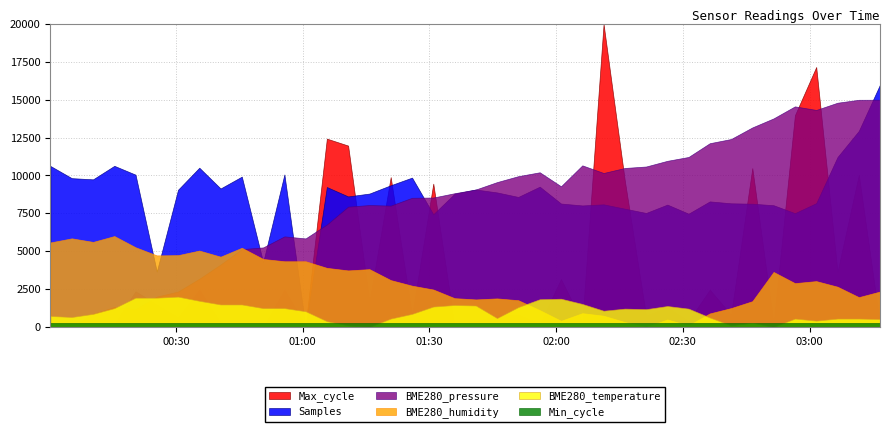

Reading left to right, list all the values displayed in this chart.

Max_cycle: 20045.0	20045.0	20041.0	20049.0	20128.0	20096.0	20065.0	20132.0	20053.0	20045.0	20041.0	20132.0	20045.0	20501.0	20484.0	20103.0	20407.0	20070.0	20391.0	20045.0	20056.0	20068.0	20072.0	20049.0	20158.0	20053.0	20781.0	20398.0	20069.0	20089.0	20056.0	20132.0	20071.0	20429.0	20050.0	20558.0	20676.0	20176.0	20413.0	20048.0
Min_cycle: 28.0	28.0	28.0	28.0	28.0	28.0	28.0	28.0	28.0	28.0	28.0	28.0	28.0	28.0	28.0	28.0	28.0	28.0	28.0	28.0	28.0	28.0	28.0	28.0	28.0	28.0	28.0	28.0	28.0	28.0	28.0	28.0	28.0	28.0	28.0	28.0	28.0	28.0	28.0	28.0
Samples: 10388903.0	10387233.0	10387070.0	10388927.0	10387713.0	10374391.0	10385639.0	10388671.0	10385814.0	10387444.0	10375668.0	10387740.0	10366776.0	10386011.0	10384720.0	10385114.0	10386254.0	10387308.0	10382271.0	10385087.0	10385669.0	10385271.0	10384649.0	10386061.0	10383743.0	10383480.0	10383632.0	10383036.0	10382447.0	10383596.0	10382348.0	10384037.0	10383775.0	10383720.0	10383510.0	10382421.0	10383801.0	10390138.0	10393736.0	10400098.0
BME280_pressure: 99743.5	99741.0	99756.3	99764.4	99761.9	99776.6	99782.6	99797.6	99814.3	99832.4	99834.4	99847.4	99845.0	99861.4	99882.4	99884.2	99883.6	99892.8	99893.1	99898.2	99902.5	99911.2	99918.2	99922.8	99906.3	99930.9	99921.9	99927.8	99929.6	99936.2	99940.8	99957.0	99961.9	99975.5	99986.1	100000.2	99996.1	100004.6	100008.0	100008.1
BME280_humidity: 61.1	61.2	61.1	61.3	60.9	60.5	60.6	60.7	60.5	60.9	60.4	60.3	60.3	60.1	60.0	60.0	59.6	59.4	59.2	58.9	58.8	58.9	58.8	58.4	58.0	58.3	58.2	57.9	57.7	58.0	57.8	58.3	58.5	58.8	59.9	59.5	59.5	59.3	58.9	59.1
BME280_temperature: 5.0	5.0	5.1	5.2	5.4	5.4	5.4	5.3	5.3	5.3	5.2	5.2	5.1	4.9	4.9	4.8	5.0	5.1	5.2	5.2	5.2	5.0	5.2	5.4	5.4	5.3	5.1	5.2	5.2	5.2	5.2	5.0	4.9	4.9	4.8	5.0	5.0	5.0	5.0	5.0